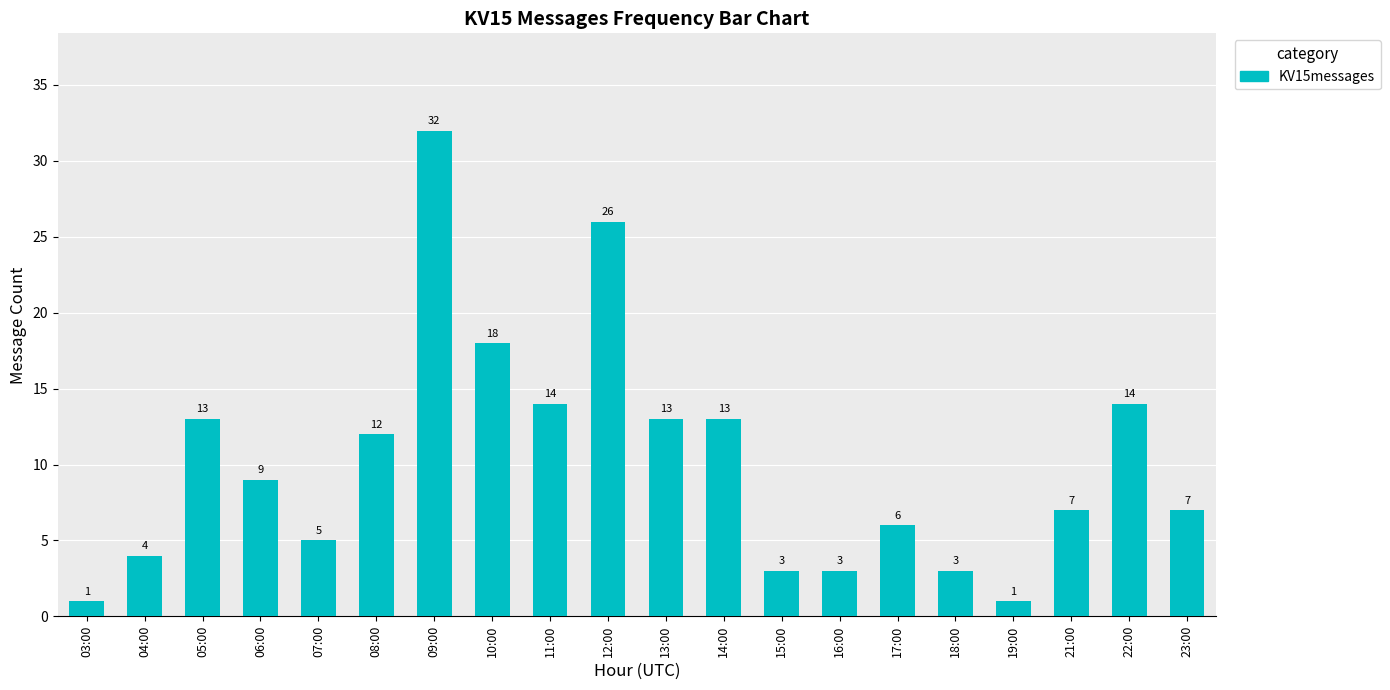

Read the value at 15:00, to the nearest 5.

5